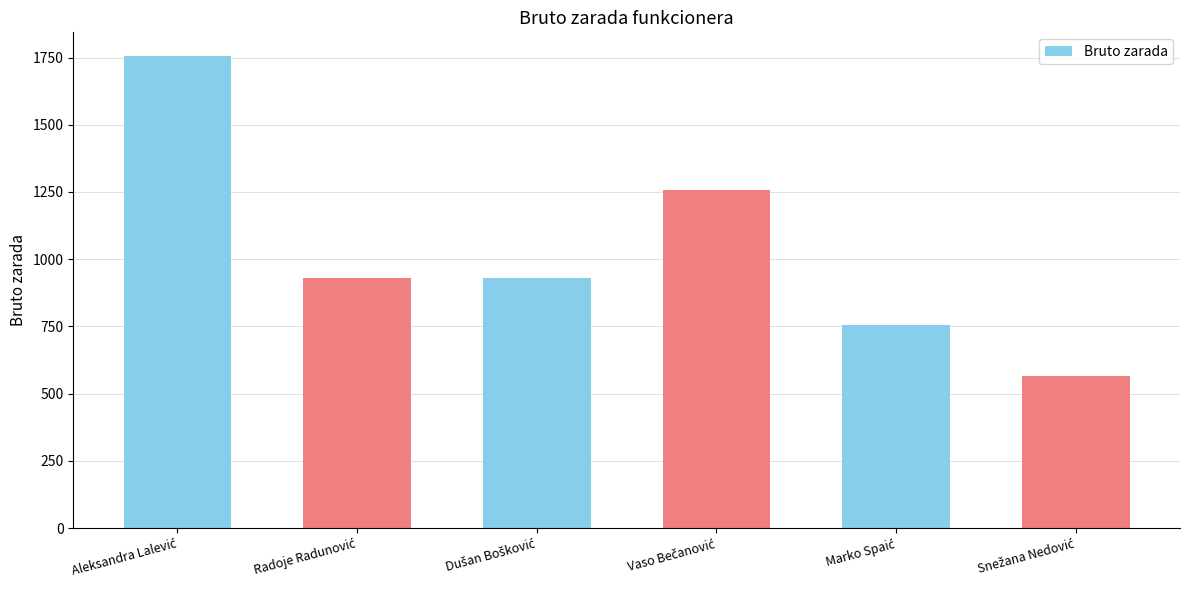

What is the smallest value displayed?

566.0